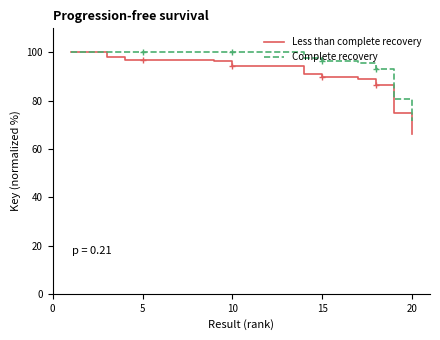

What is the minimum value shown in the chart?

66.3